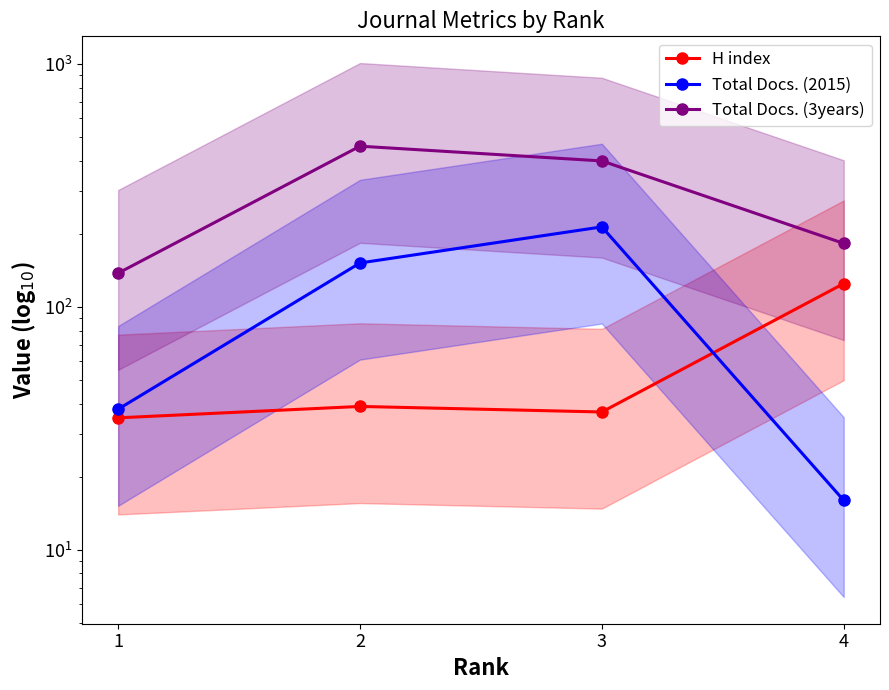

What is the average value of the H index series?

59